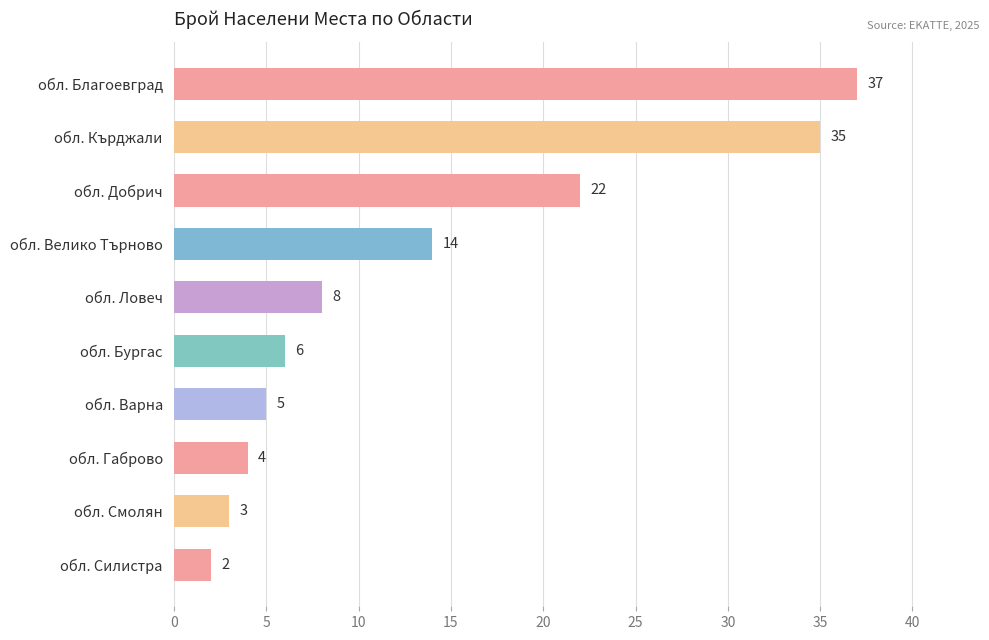

What is the maximum value shown in the chart?

37